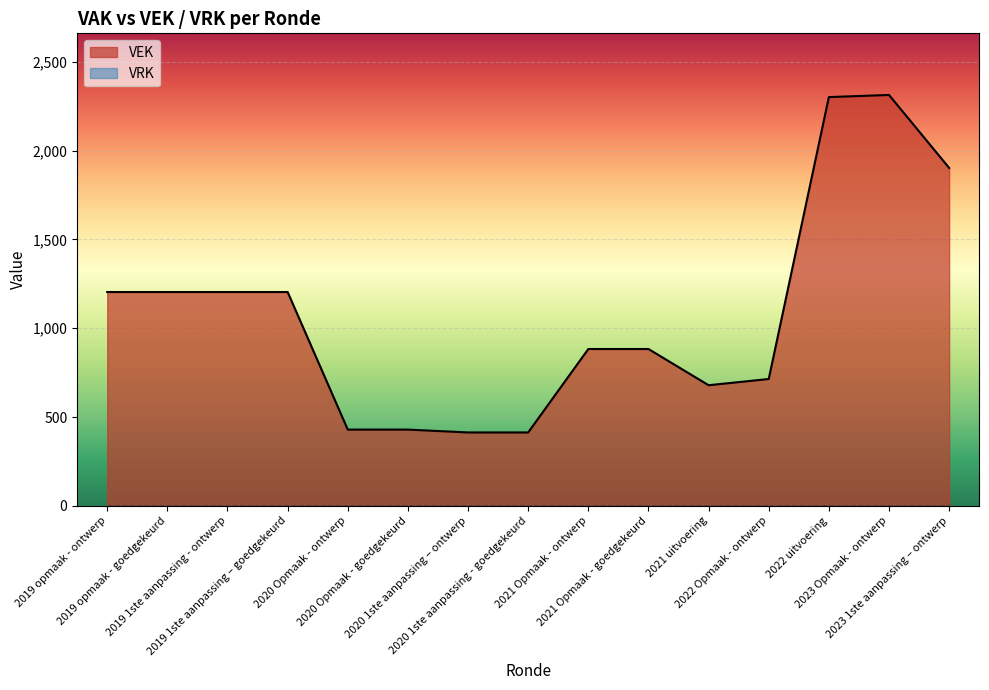

Reading left to right, transcribe all the data shown in this chart.

1204	1204	1204	1204	429	429	413	413	883	883	679	714	2302	2314	1903